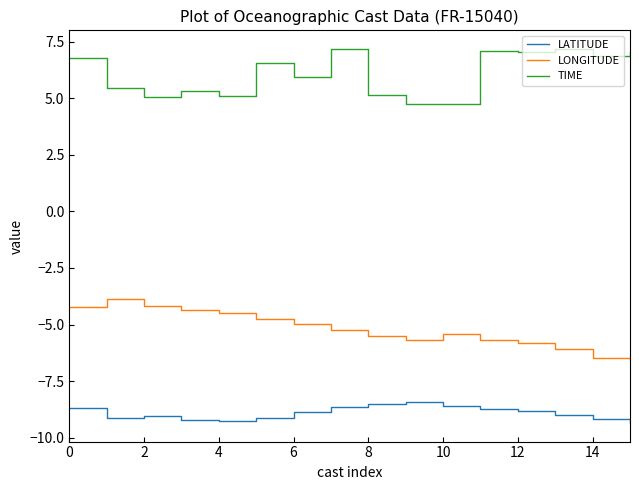

Which series has the largest total across all categories?

TIME